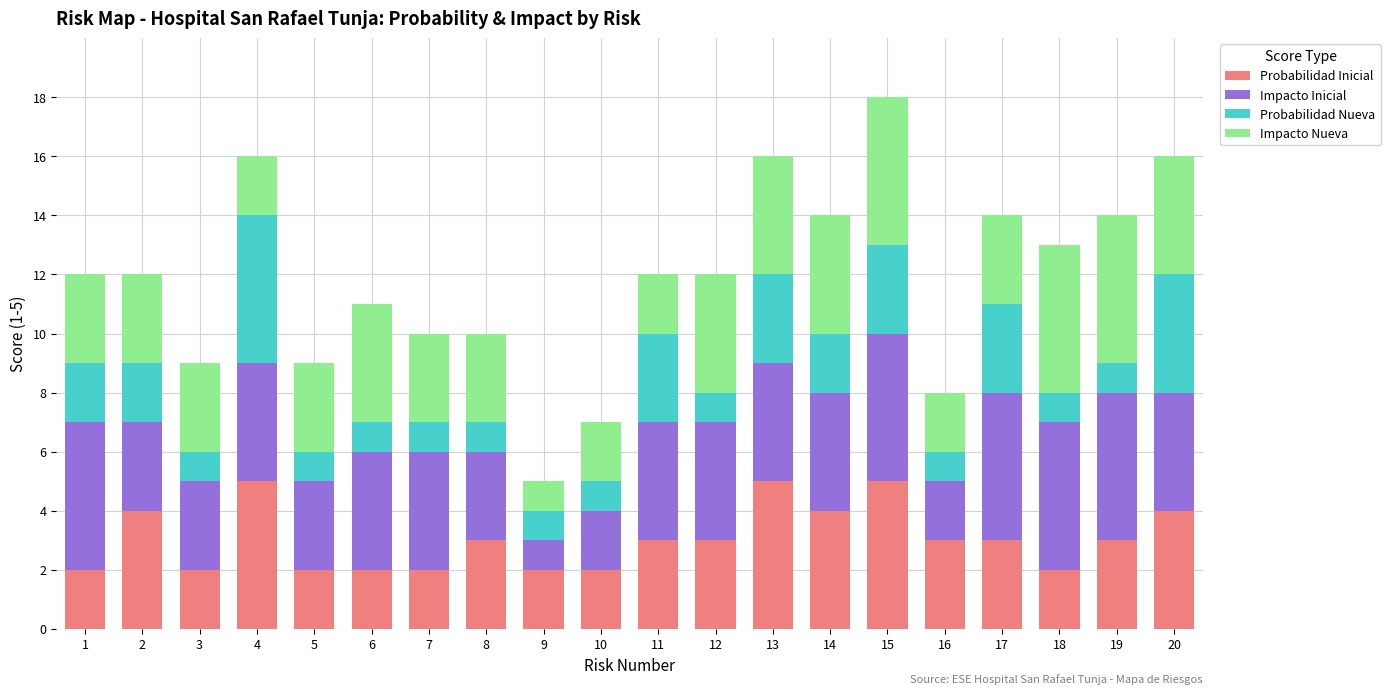

Does the chart contain any negative values?

No